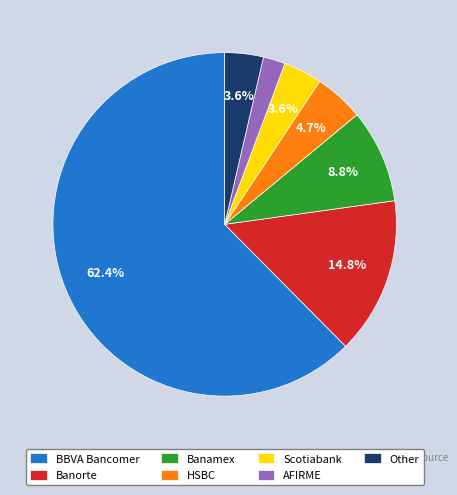

Which category has the smallest portion of the pie?

AFIRME